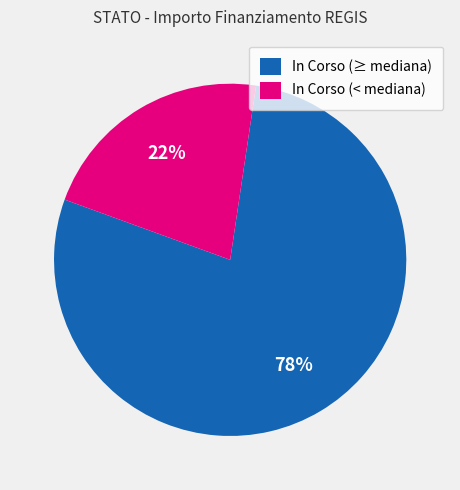

Between In Corso (< mediana) and In Corso (≥ mediana), which is larger?

In Corso (≥ mediana)